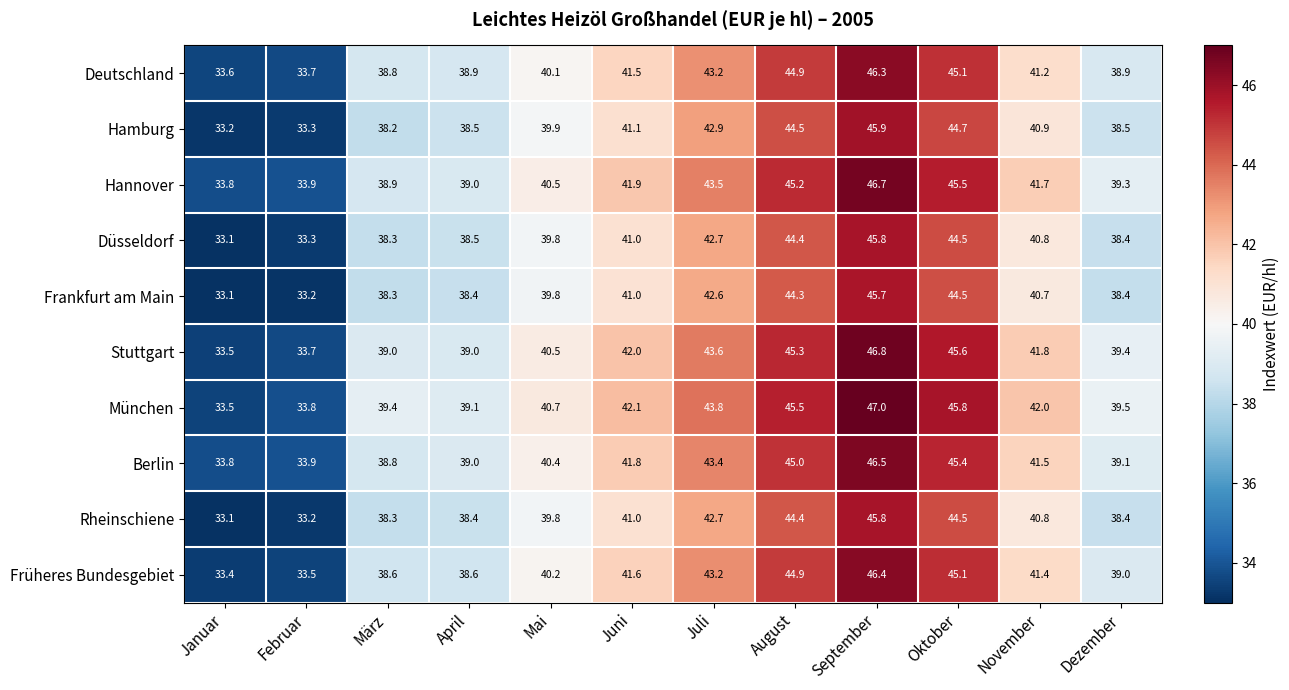

The München series shows 39.4 at März. True or false?

True